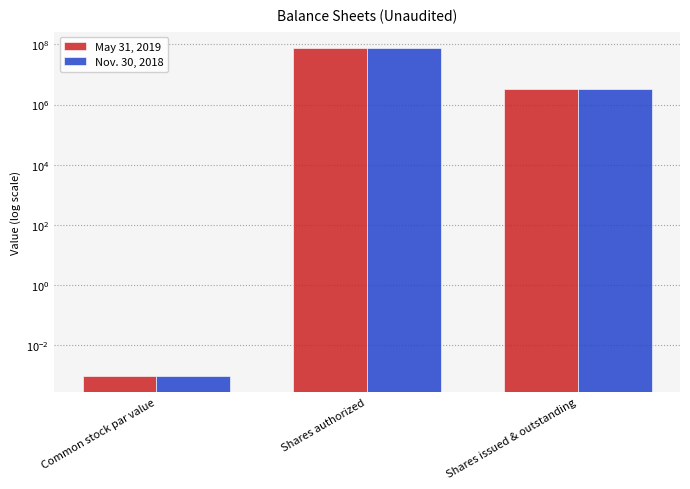

The May 31, 2019 series shows 0.0 at Common stock par value. True or false?

False